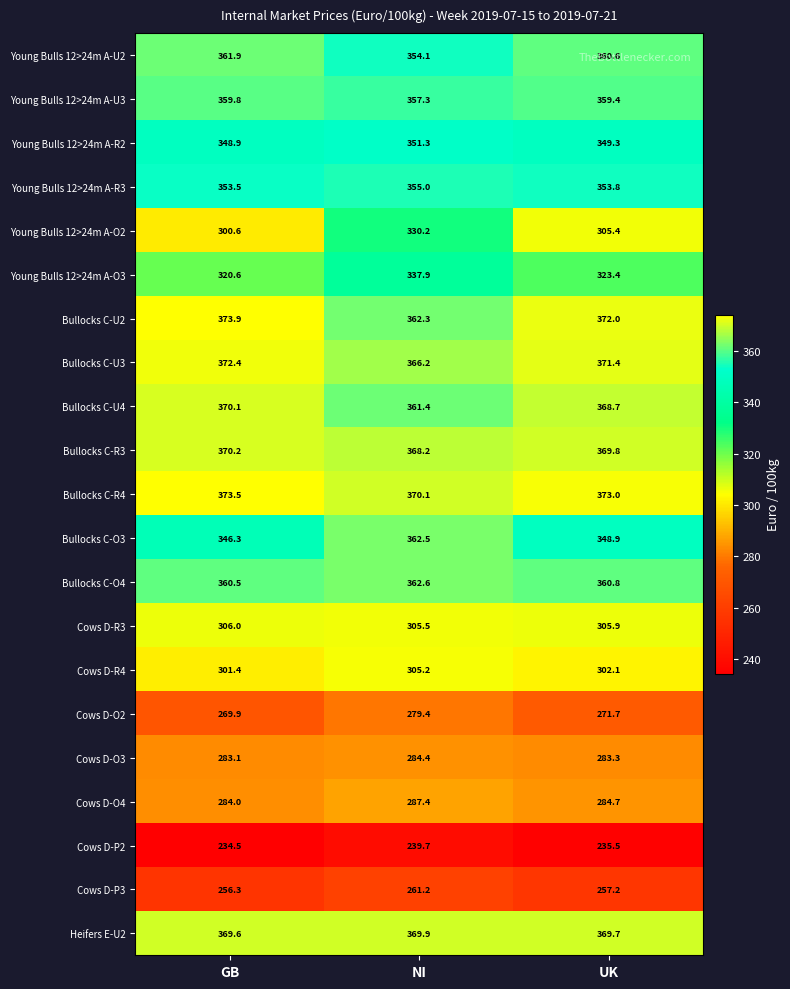

The Bullocks C-O4 series shows 362.6 at NI. True or false?

True